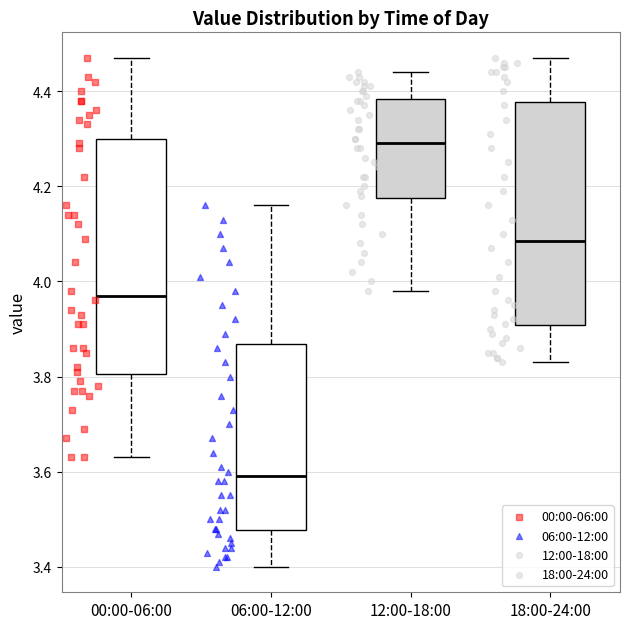

Which box has the lowest median line?

06:00-12:00